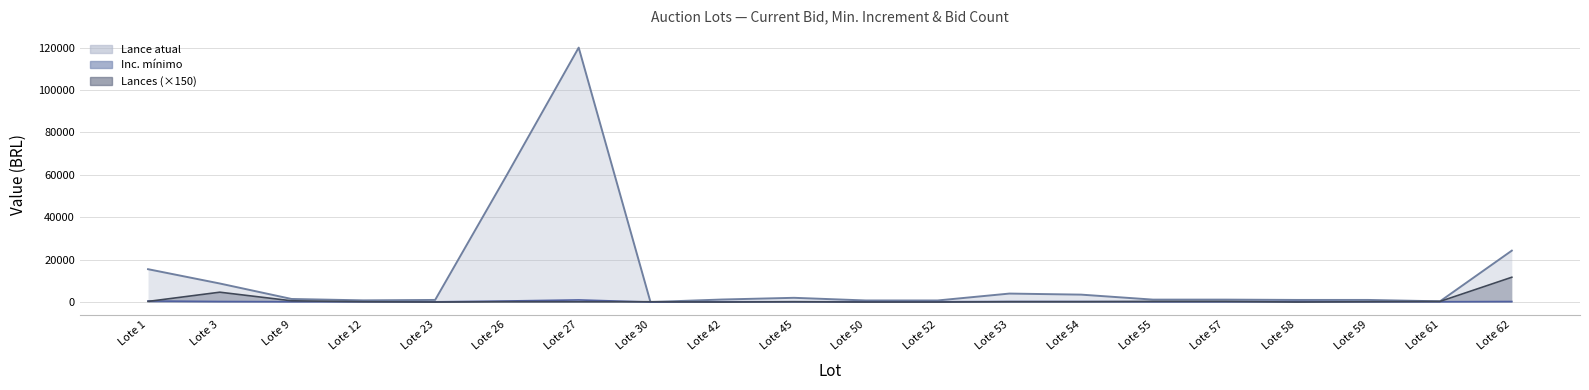

What is the sum of the Lance atual values at Lote 23 and Lote 57?

2150.0